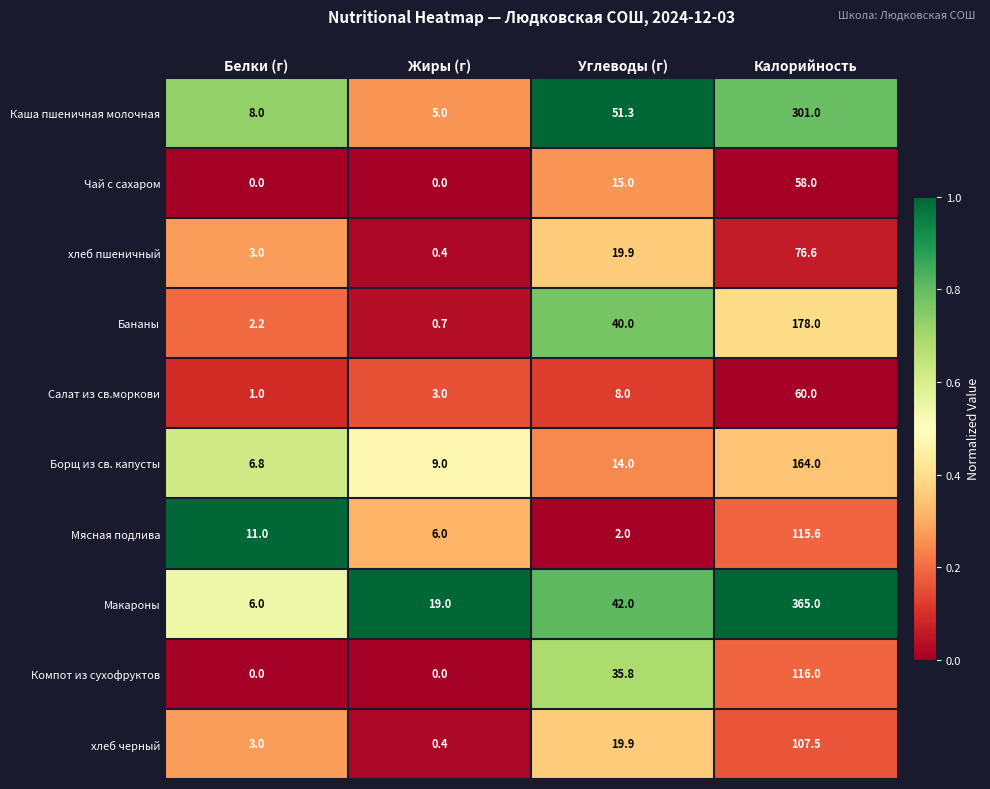

How many series are shown in this chart?

10